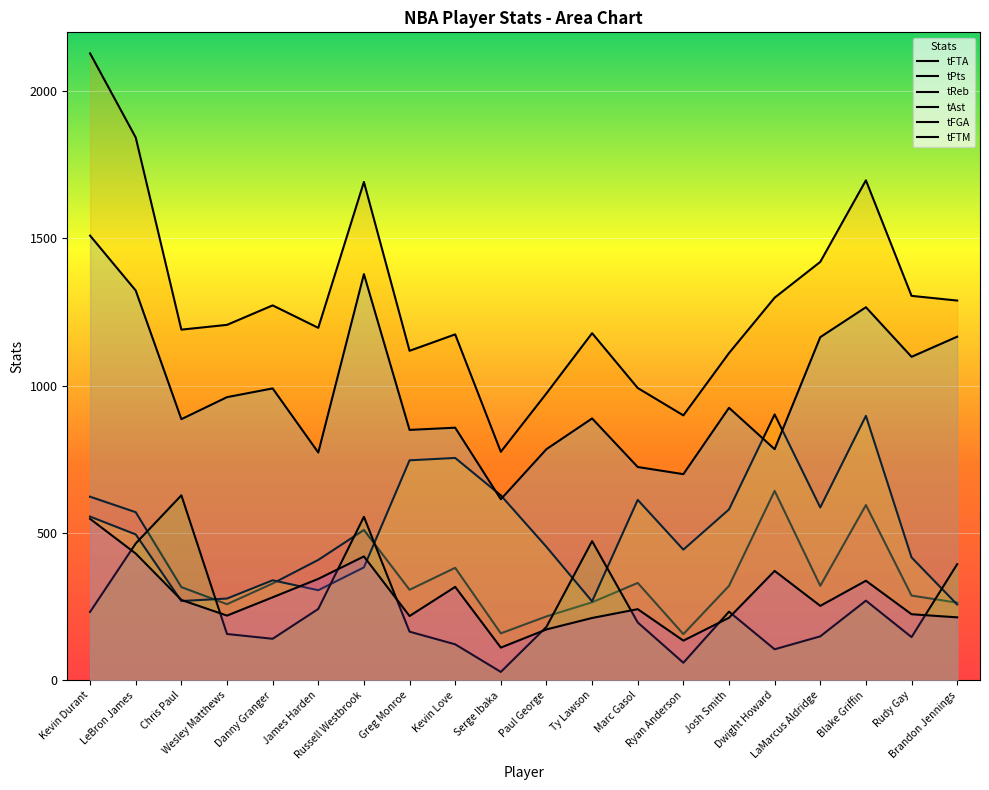

True or false: tAst and tFTM intersect in this chart.

True